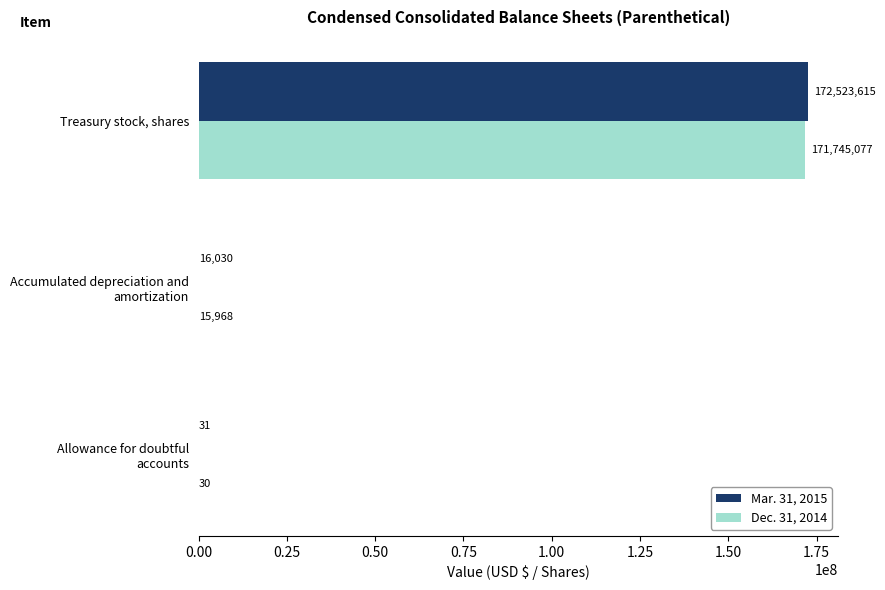

What is the maximum value shown in the chart?

172523615